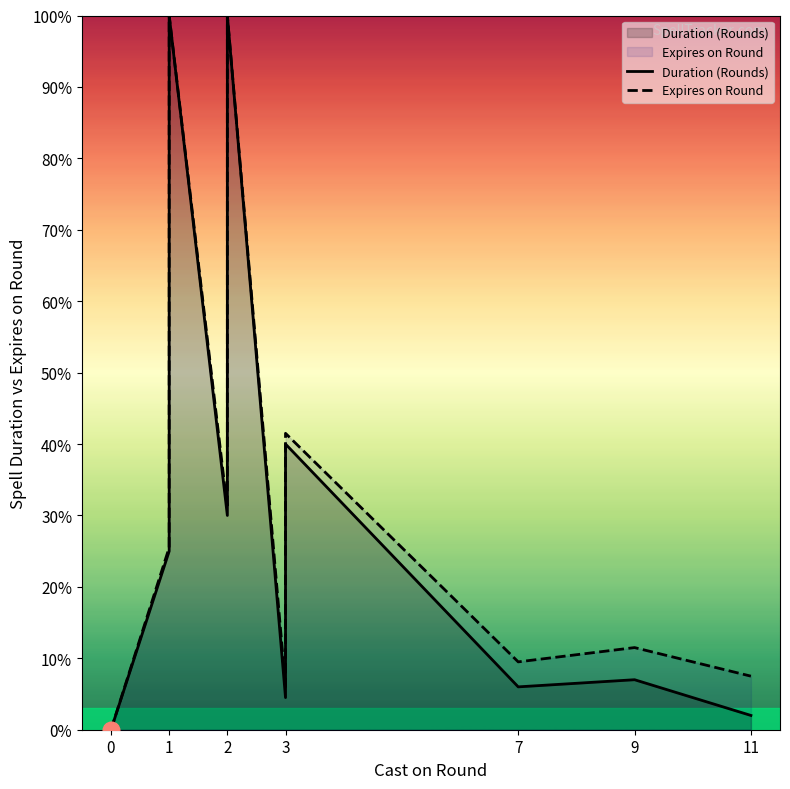

What is the maximum value for Duration (Rounds)?

200